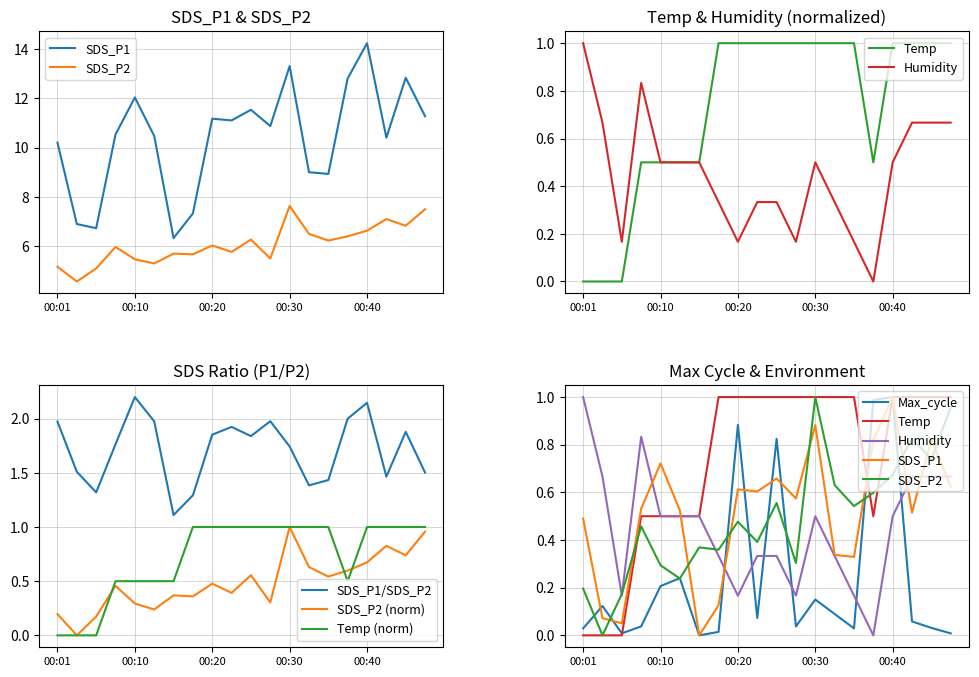

What is the maximum value for Max_cycle?

1.0